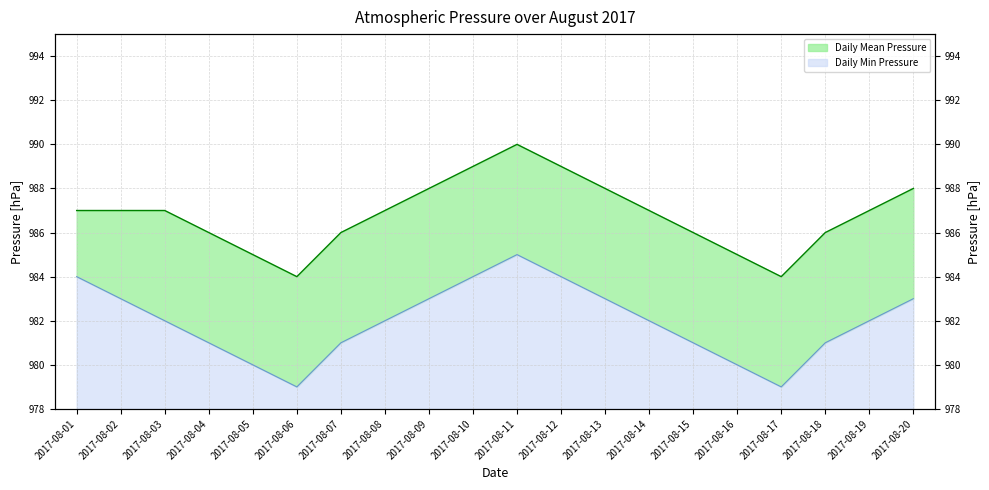

True or false: Daily Min Pressure has a value of 1558 at 2017-08-05.

False